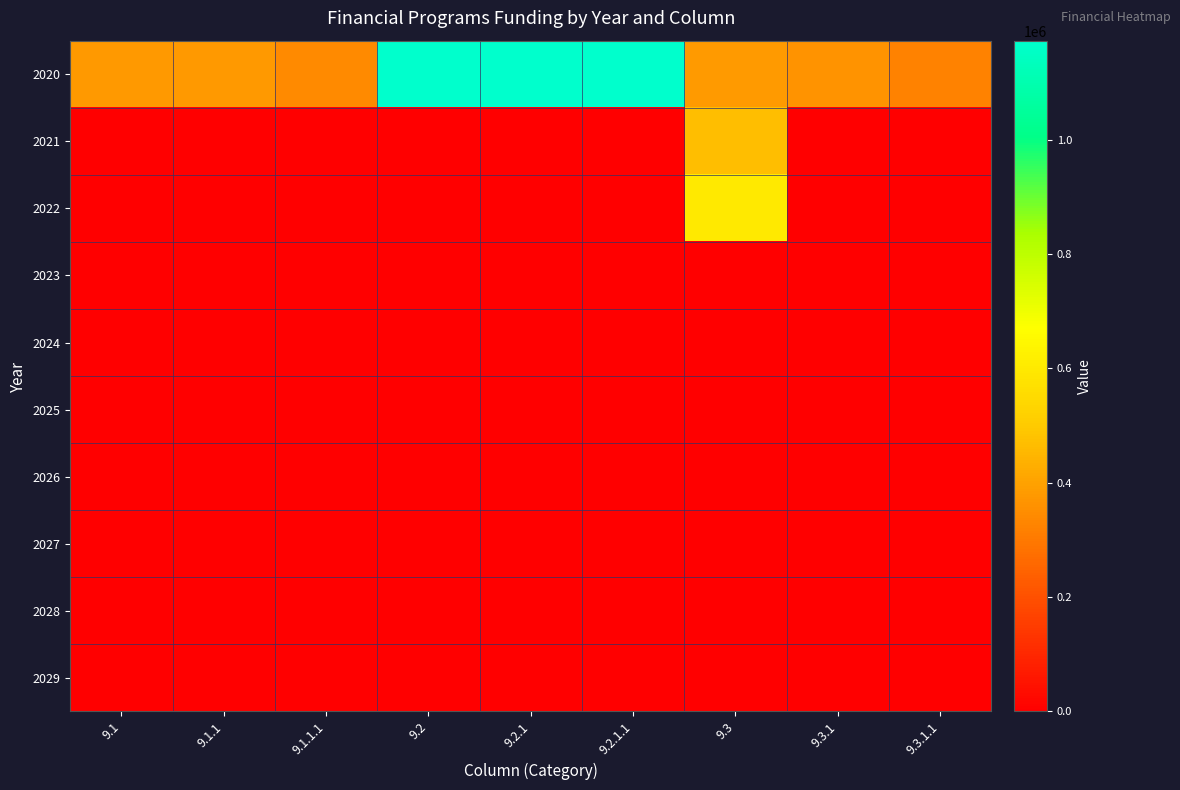

Rank the series at 9.2 from lowest to highest value.

2021, 2022, 2023, 2024, 2025, 2026, 2027, 2028, 2029, 2020